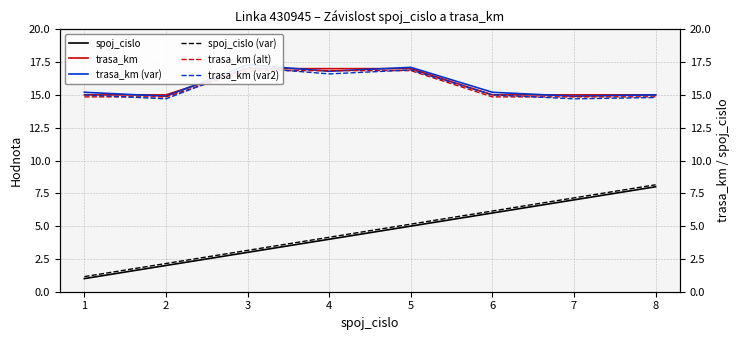

What is the sum of the trasa_km (alt) values at 6 and 7?

29.7